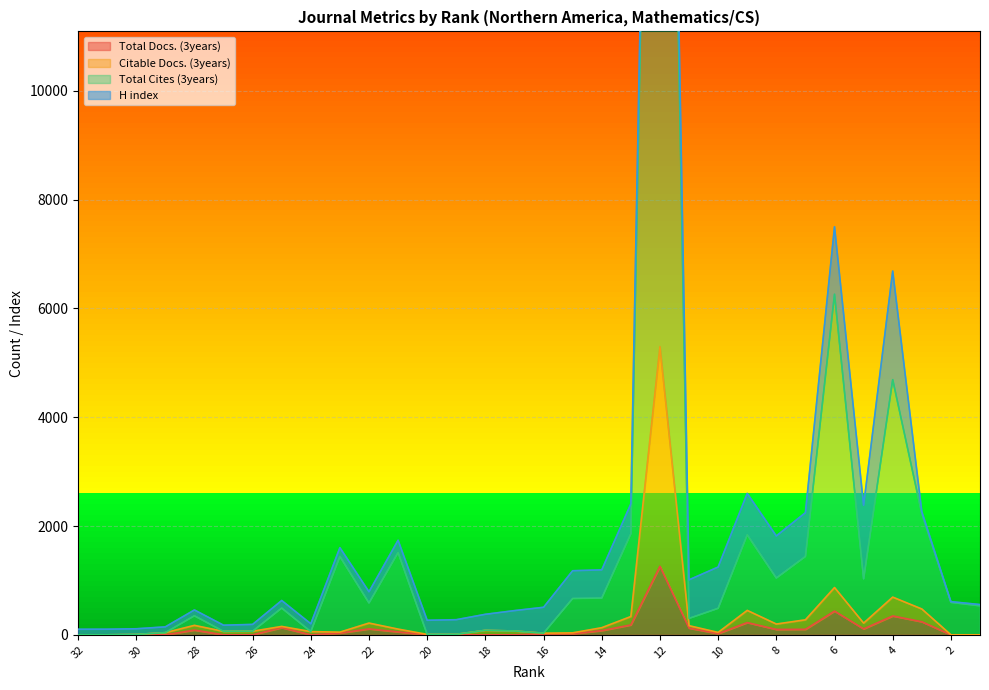

Which series has the largest range (max minus min)?

Total Cites (3years)